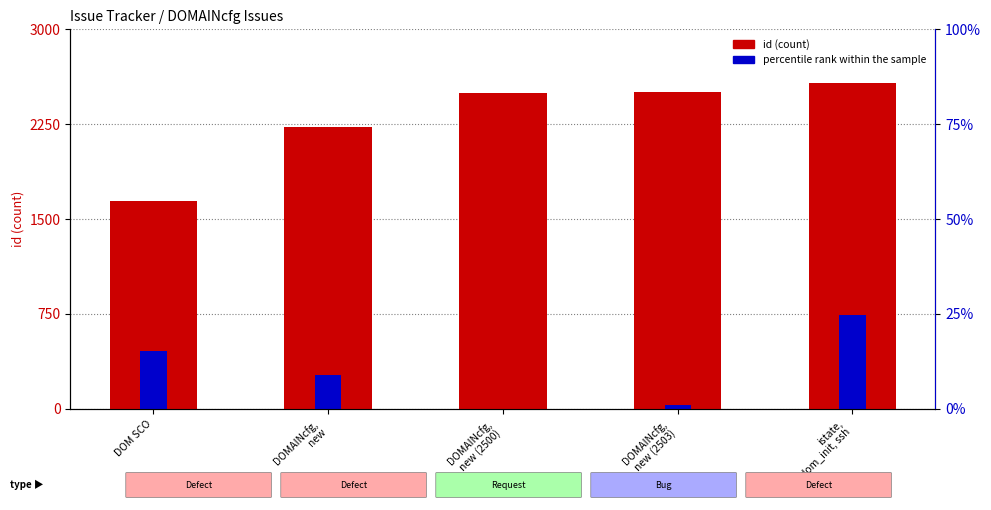

How many categories are shown in the chart?

5